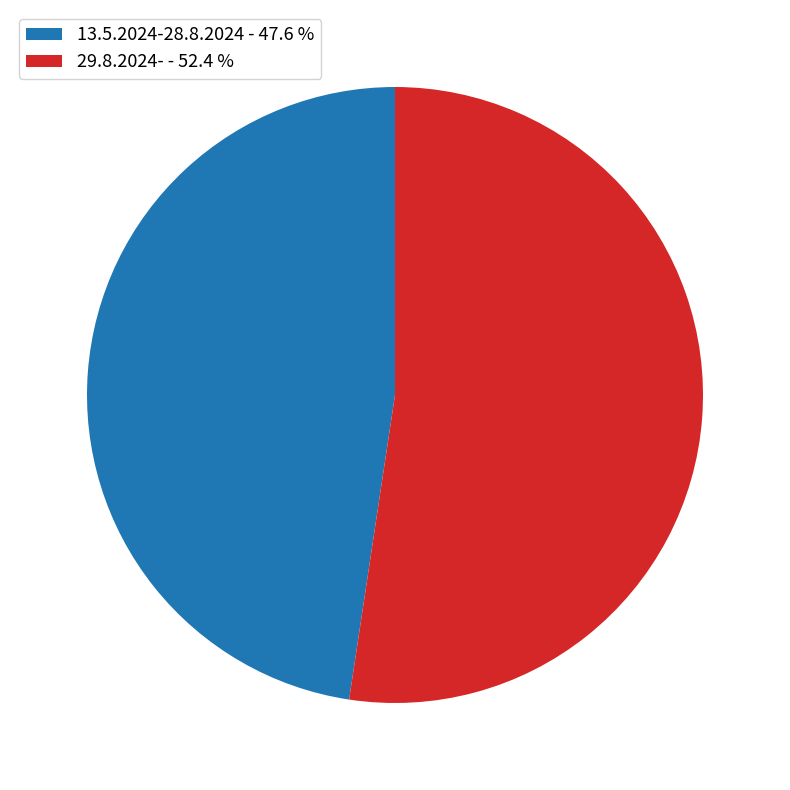

What is the ratio of the value at 29.8.2024- to the value at 13.5.2024-28.8.2024?

1.1